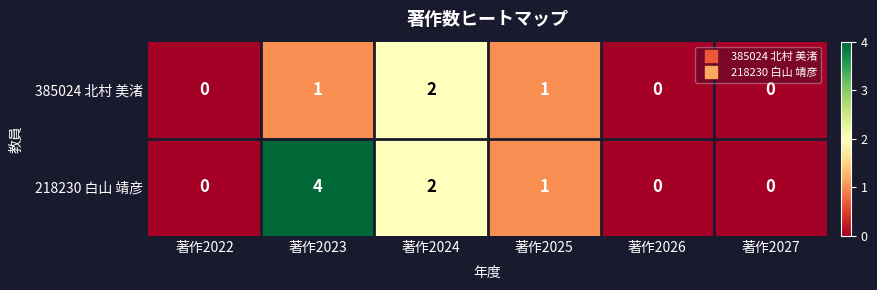

Reading right to left, what are all the values shown in this chart?

385024 北村 美渚: 0	0	1	2	1	0
218230 白山 靖彦: 0	0	1	2	4	0